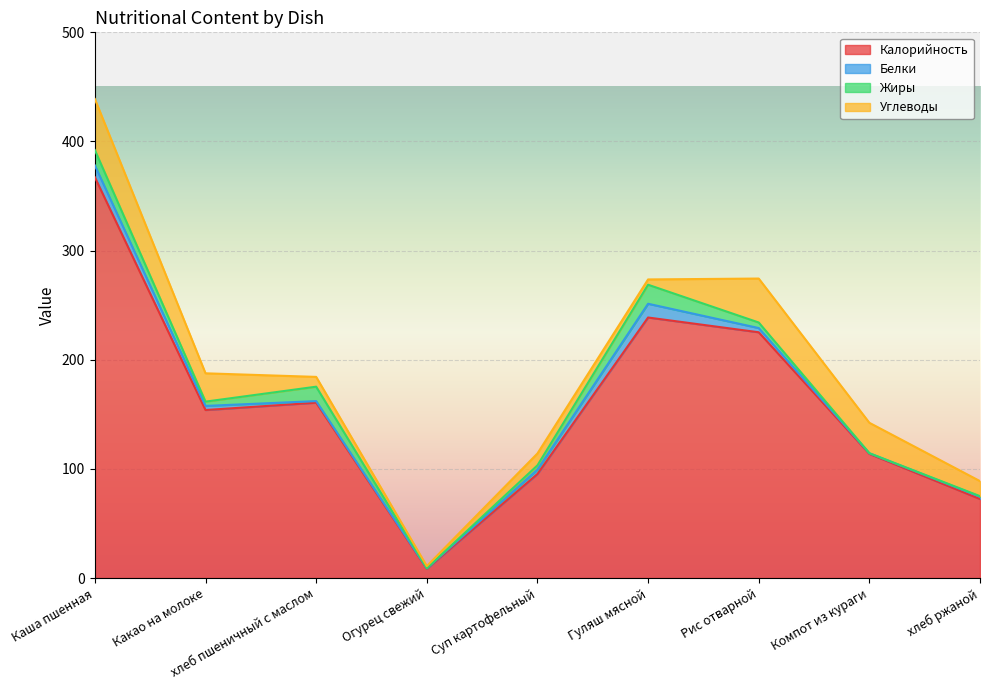

Read the Калорийность value at Огурец свежий.

8.4